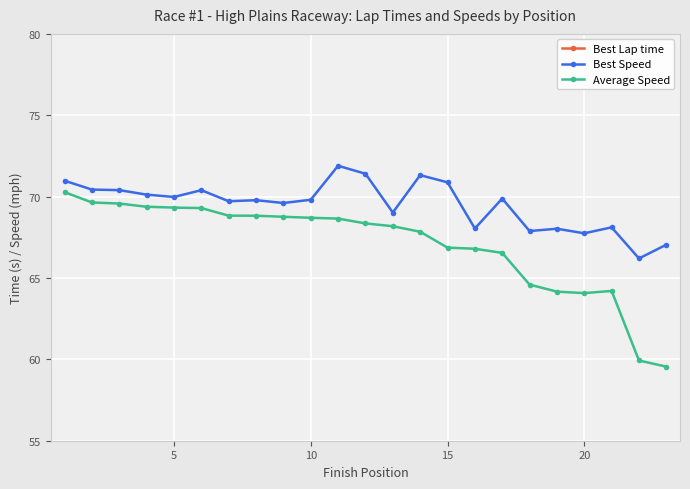

What is the lowest value of the Best Speed series?

66.2